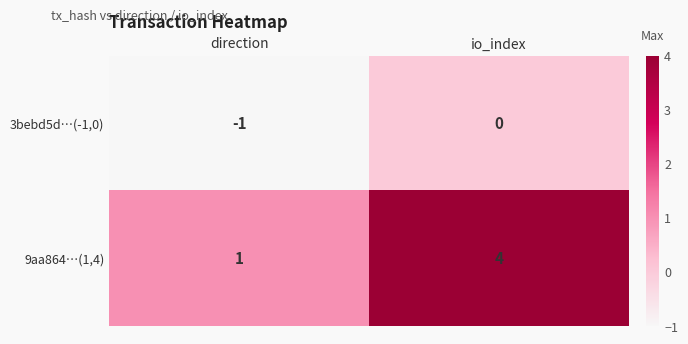

List the labels in order of 9aa864…(1,4) value, smallest first.

direction, io_index